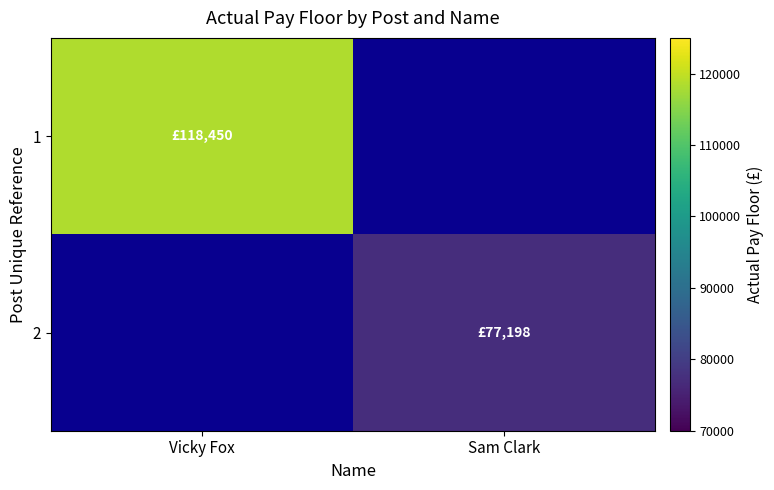

What is the spread (max minus min) of values at Vicky Fox?

118450.0